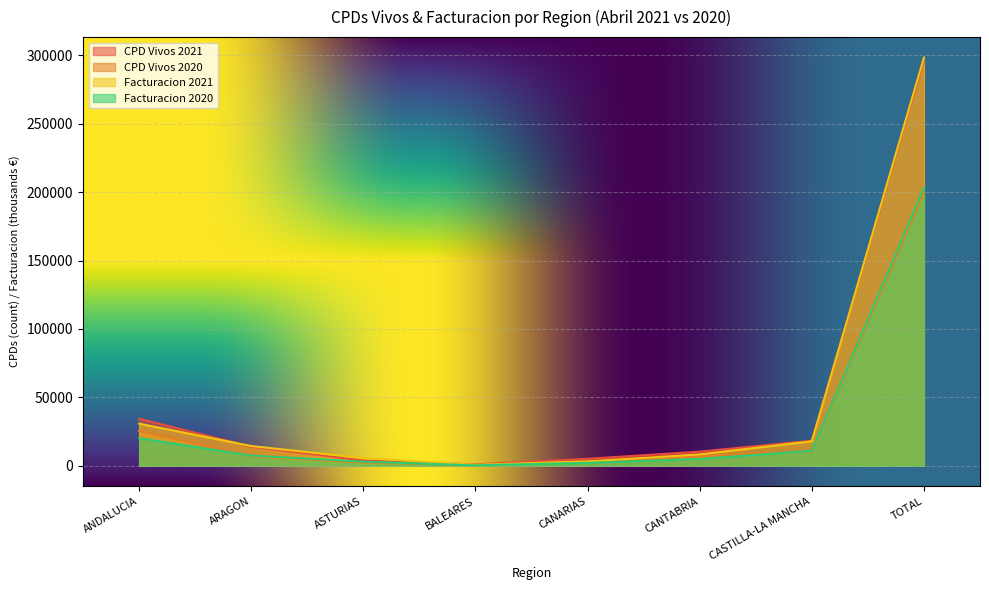

Rank the categories by CPD Vivos 2021 value from highest to lowest.

TOTAL, ANDALUCIA, CASTILLA-LA MANCHA, ARAGON, CANTABRIA, CANARIAS, ASTURIAS, BALEARES